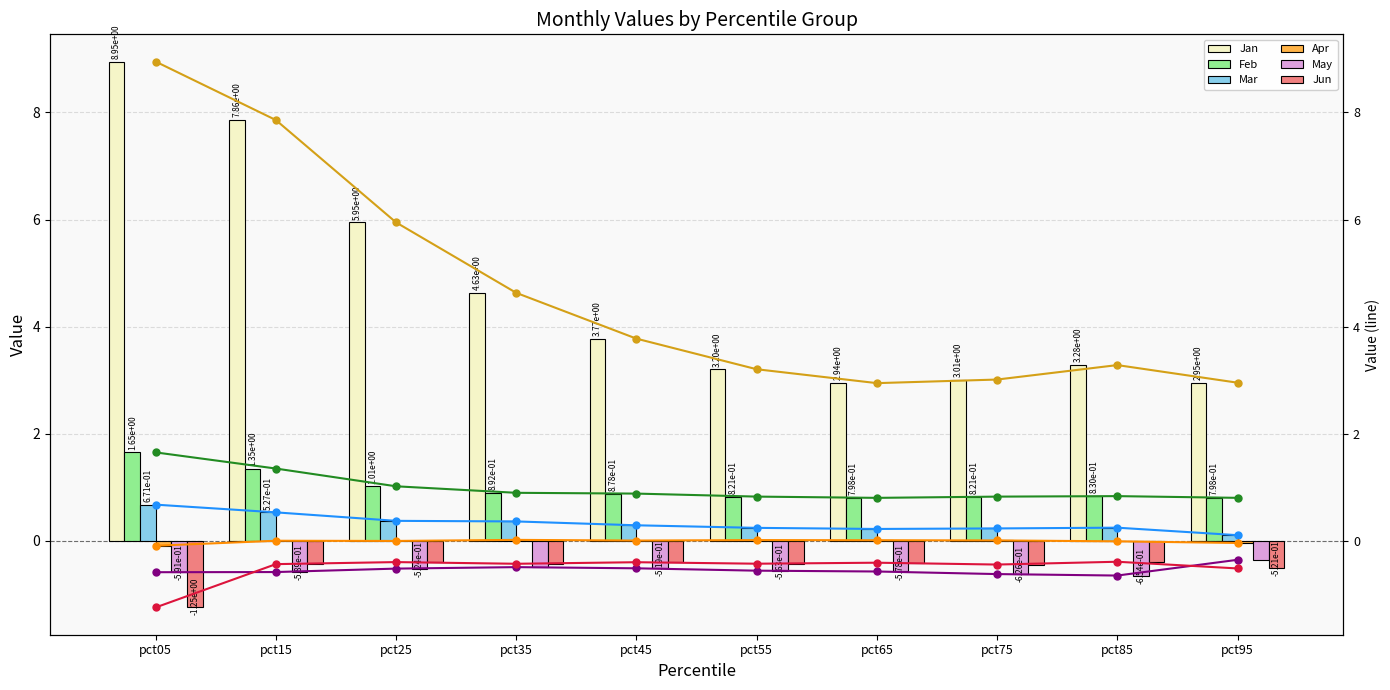

How many bars are there in total?

60